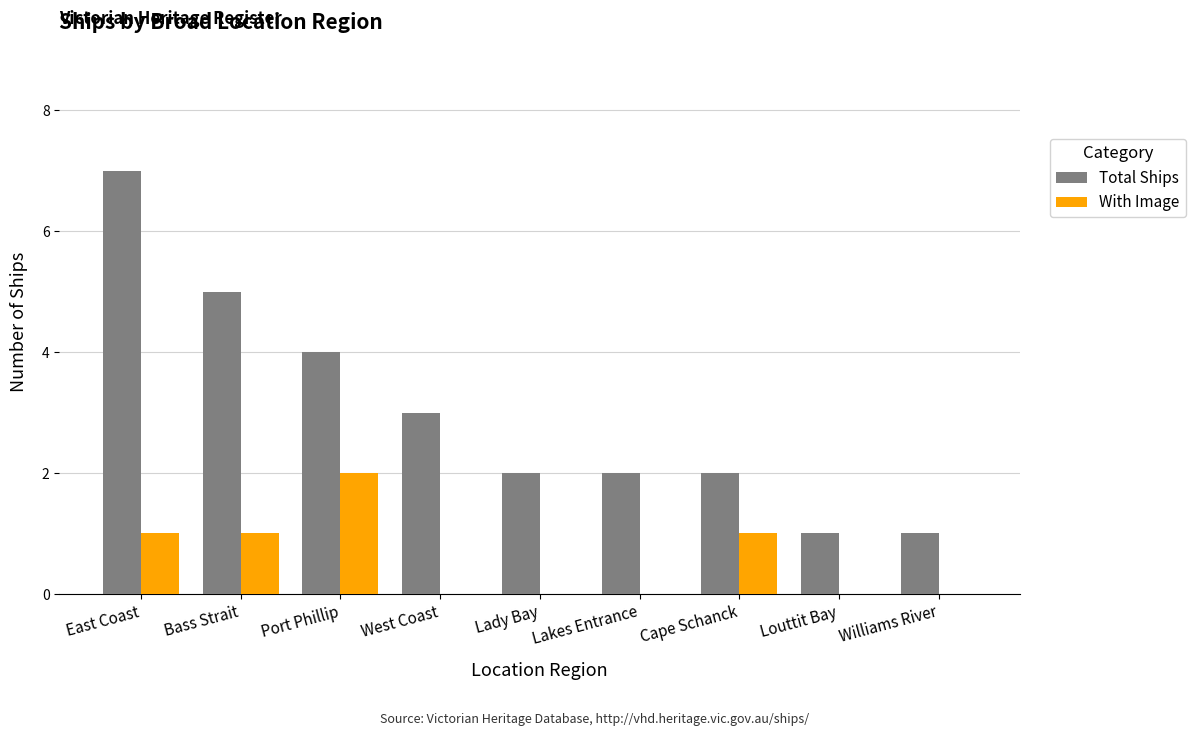

Which series changed the most between Lady Bay and Williams River?

Total Ships